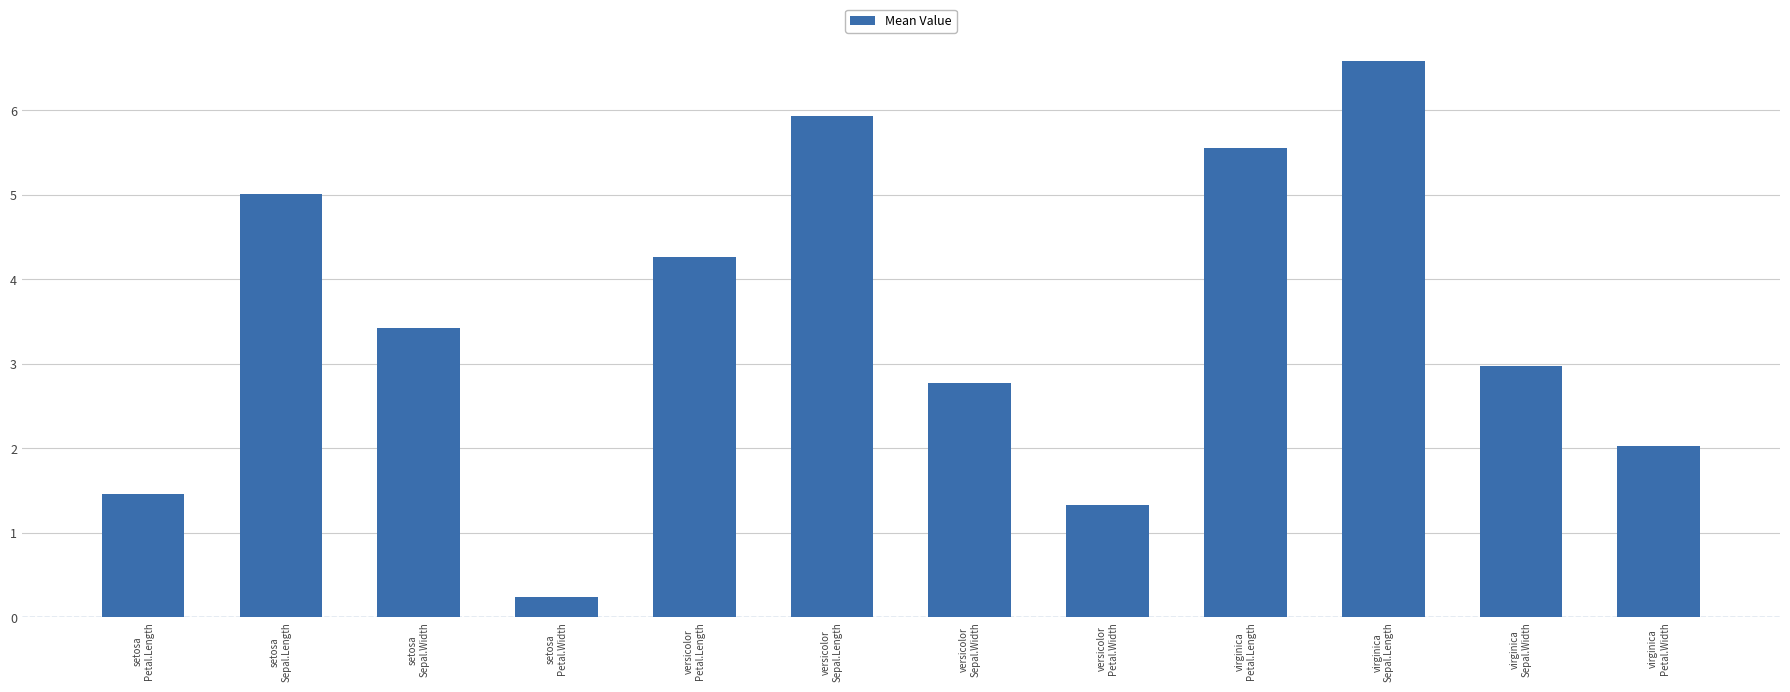

At which label is the value closest to 3?

virginica
Sepal.Width